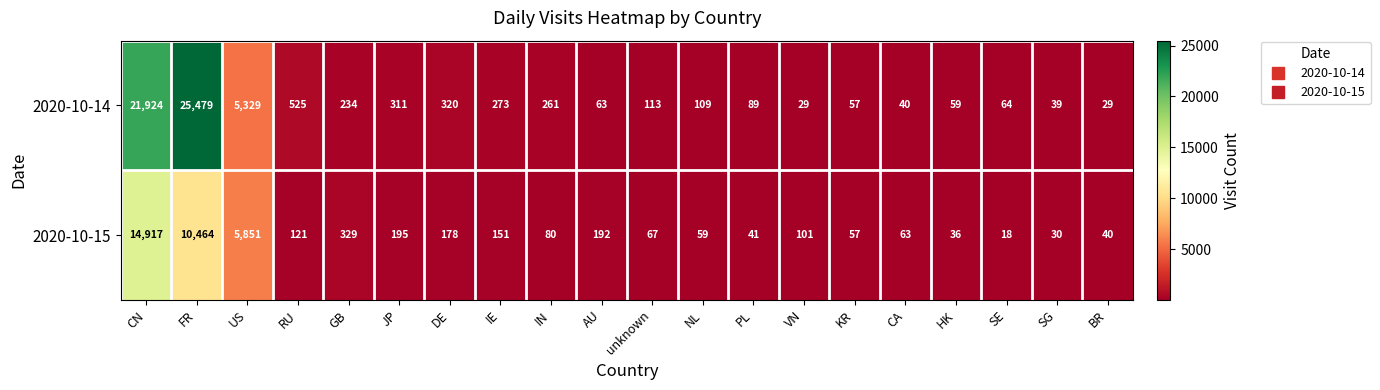

At which label does 2020-10-15 first exceed 101?

CN